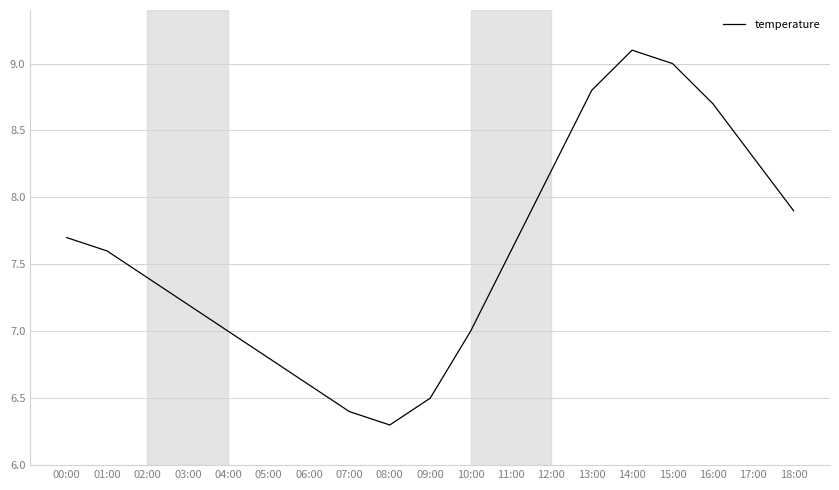

What position from the right is 07:00?

12